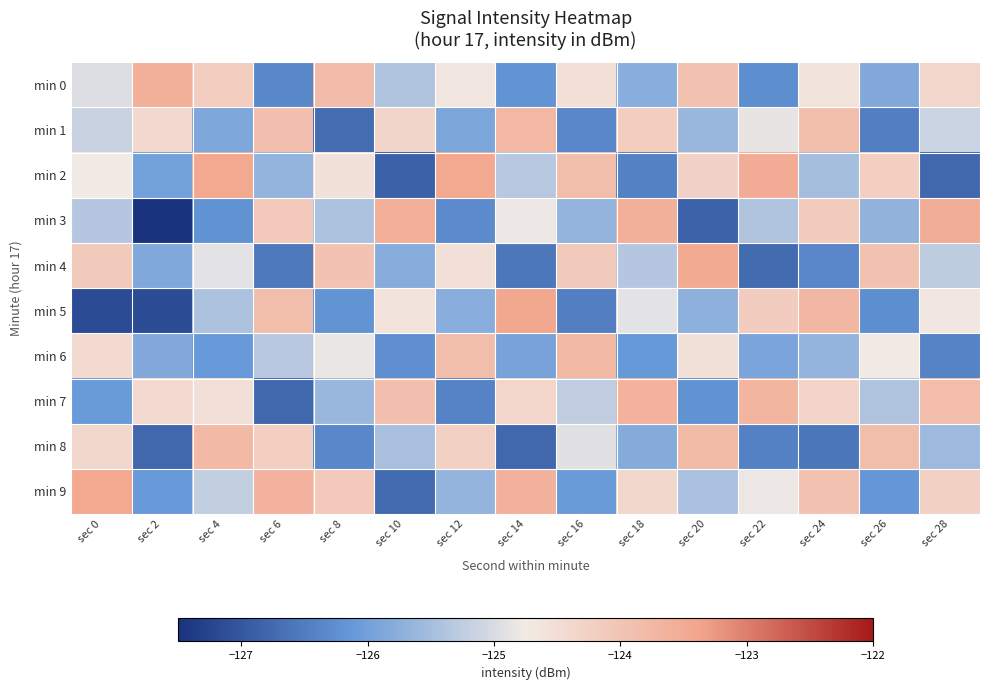

Reading left to right, list all the values displayed in this chart.

min 0: sec 0=-125.0	sec 2=-123.6	sec 4=-124.2	sec 6=-126.3	sec 8=-123.8	sec 10=-125.4	sec 12=-124.7	sec 14=-126.2	sec 16=-124.5	sec 18=-125.8	sec 20=-123.9	sec 22=-126.3	sec 24=-124.6	sec 26=-125.8	sec 28=-124.4
min 1: sec 0=-125.1	sec 2=-124.4	sec 4=-125.9	sec 6=-123.9	sec 8=-126.7	sec 10=-124.3	sec 12=-125.9	sec 14=-123.8	sec 16=-126.3	sec 18=-124.2	sec 20=-125.6	sec 22=-124.8	sec 24=-123.9	sec 26=-126.5	sec 28=-125.1
min 2: sec 0=-124.7	sec 2=-126.0	sec 4=-123.5	sec 6=-125.7	sec 8=-124.6	sec 10=-126.9	sec 12=-123.4	sec 14=-125.3	sec 16=-123.9	sec 18=-126.4	sec 20=-124.3	sec 22=-123.5	sec 24=-125.5	sec 26=-124.2	sec 28=-126.8
min 3: sec 0=-125.3	sec 2=-127.5	sec 4=-126.2	sec 6=-124.1	sec 8=-125.4	sec 10=-123.5	sec 12=-126.3	sec 14=-124.8	sec 16=-125.7	sec 18=-123.6	sec 20=-126.8	sec 22=-125.4	sec 24=-124.1	sec 26=-125.7	sec 28=-123.5
min 4: sec 0=-124.1	sec 2=-125.9	sec 4=-124.9	sec 6=-126.5	sec 8=-124.0	sec 10=-125.8	sec 12=-124.5	sec 14=-126.6	sec 16=-124.1	sec 18=-125.3	sec 20=-123.5	sec 22=-126.7	sec 24=-126.4	sec 26=-123.9	sec 28=-125.3
min 5: sec 0=-127.2	sec 2=-127.2	sec 4=-125.4	sec 6=-123.9	sec 8=-126.2	sec 10=-124.6	sec 12=-125.8	sec 14=-123.4	sec 16=-126.5	sec 18=-124.9	sec 20=-125.7	sec 22=-124.2	sec 24=-123.7	sec 26=-126.3	sec 28=-124.7
min 6: sec 0=-124.4	sec 2=-125.8	sec 4=-126.1	sec 6=-125.3	sec 8=-124.8	sec 10=-126.2	sec 12=-123.9	sec 14=-125.9	sec 16=-123.8	sec 18=-126.1	sec 20=-124.6	sec 22=-125.9	sec 24=-125.7	sec 26=-124.7	sec 28=-126.4
min 7: sec 0=-126.1	sec 2=-124.4	sec 4=-124.5	sec 6=-126.8	sec 8=-125.6	sec 10=-123.9	sec 12=-126.4	sec 14=-124.4	sec 16=-125.2	sec 18=-123.7	sec 20=-126.2	sec 22=-123.7	sec 24=-124.3	sec 26=-125.4	sec 28=-123.8
min 8: sec 0=-124.4	sec 2=-126.8	sec 4=-123.8	sec 6=-124.2	sec 8=-126.3	sec 10=-125.5	sec 12=-124.2	sec 14=-126.8	sec 16=-124.9	sec 18=-125.8	sec 20=-123.8	sec 22=-126.4	sec 24=-126.6	sec 26=-123.9	sec 28=-125.6
min 9: sec 0=-123.5	sec 2=-126.1	sec 4=-125.2	sec 6=-123.7	sec 8=-124.1	sec 10=-126.7	sec 12=-125.7	sec 14=-123.6	sec 16=-126.1	sec 18=-124.4	sec 20=-125.5	sec 22=-124.8	sec 24=-124.0	sec 26=-126.1	sec 28=-124.2